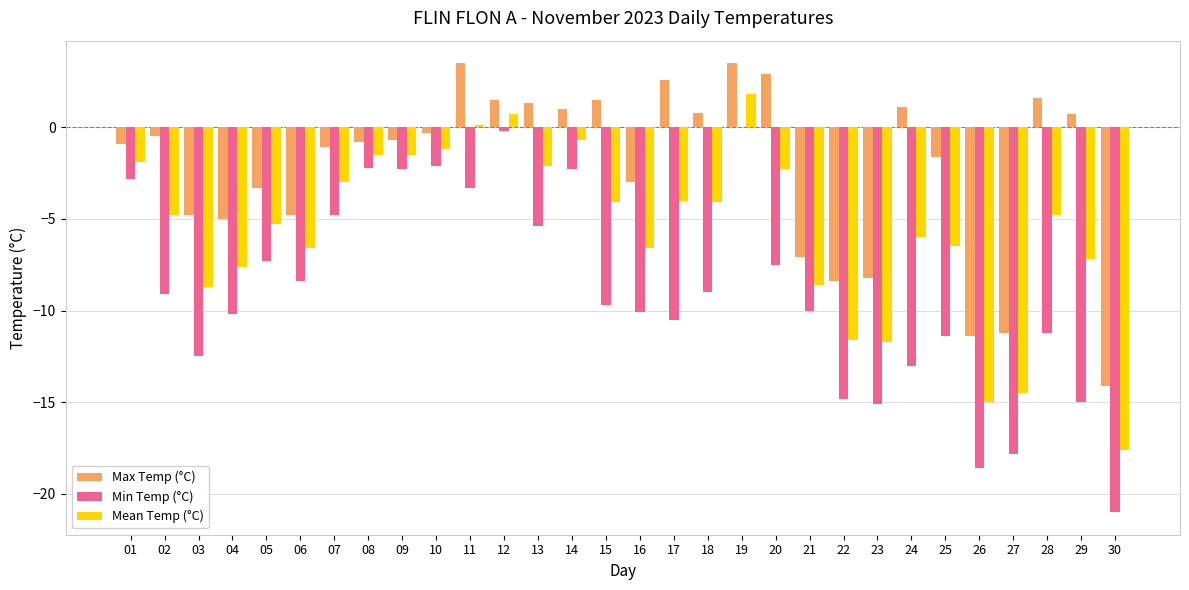

Is it true that Mean Temp (°C) equals -3.3 at 16?

False